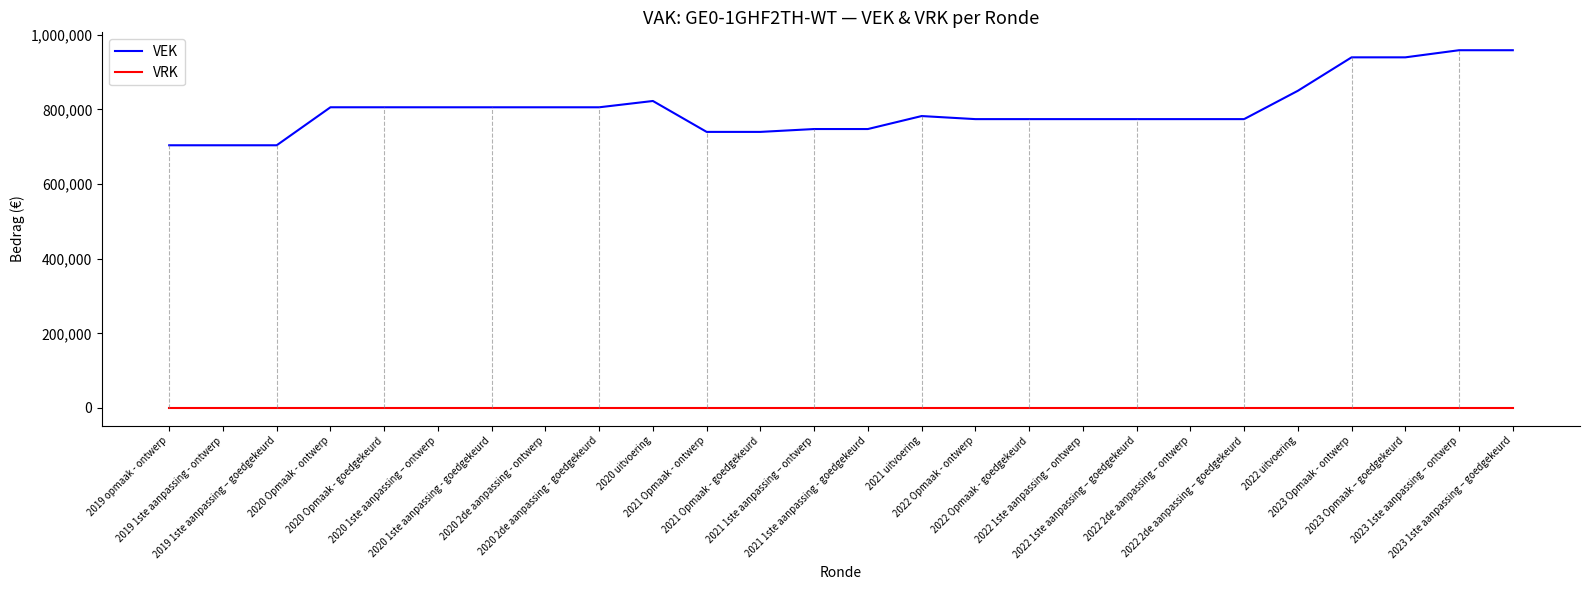

What is the highest value of the VEK series?

958513